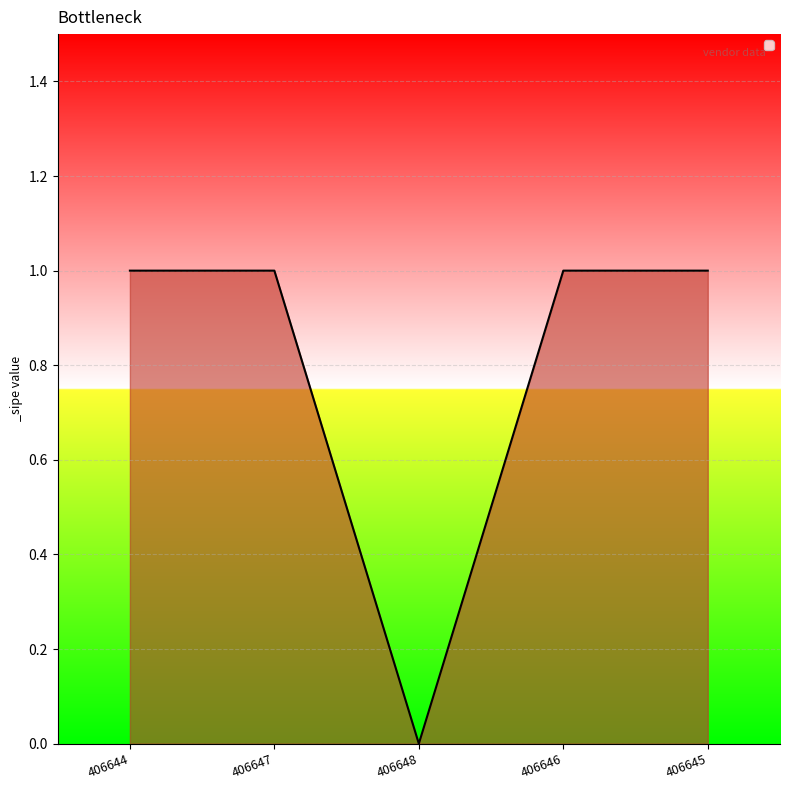

How many series are shown in this chart?

1